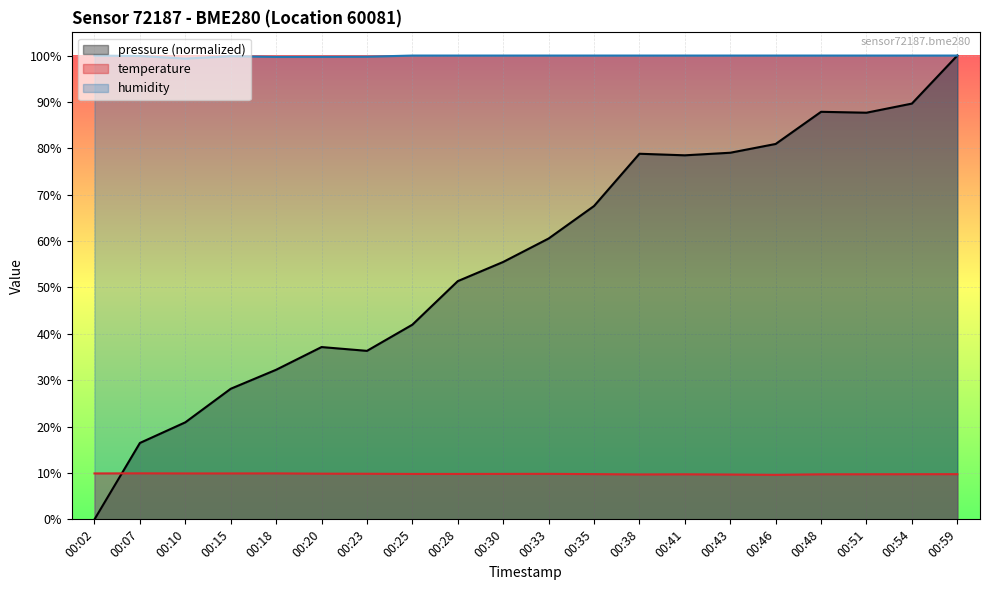

True or false: temperature and humidity cross at least once.

False